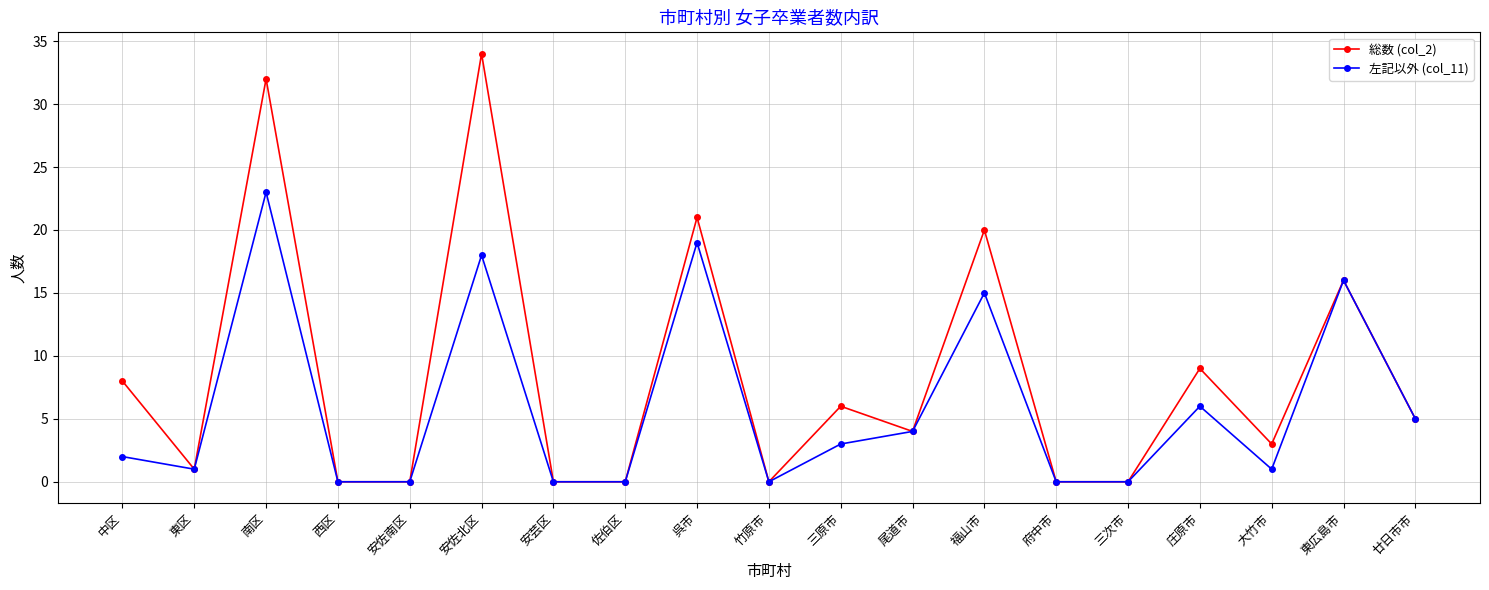

The value of 左記以外 (col_11) at 呉市 is 34. True or false?

False